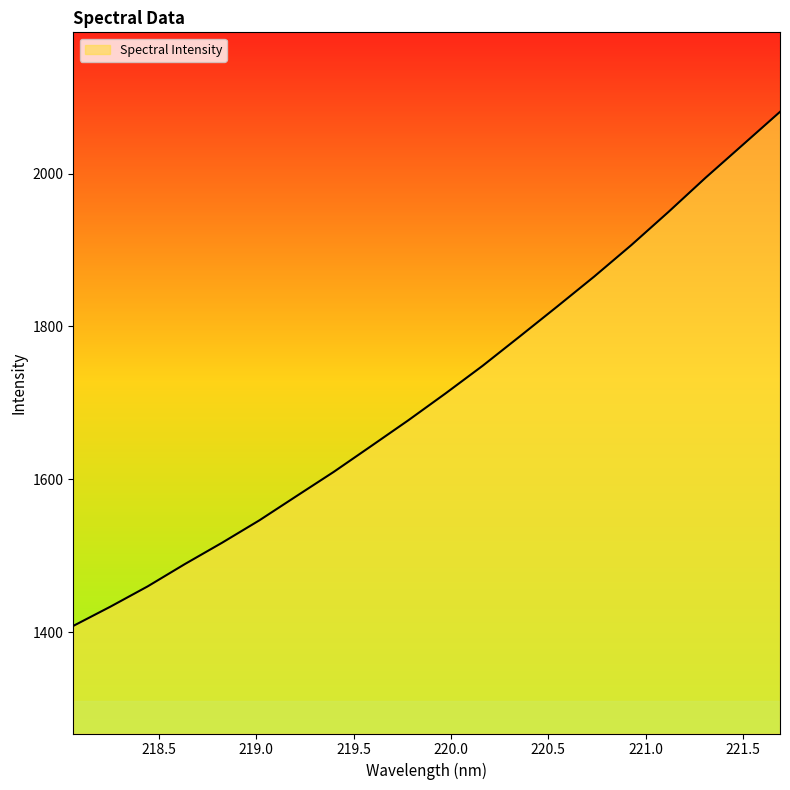

Does the chart display data point markers on the line(s)?

No